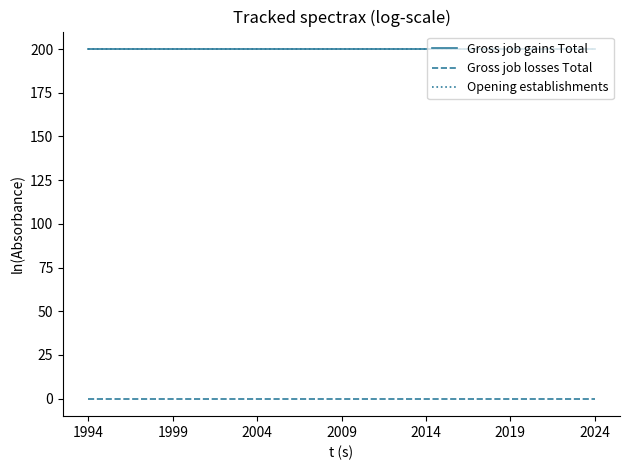

Which category has the lowest value across all series?

1994